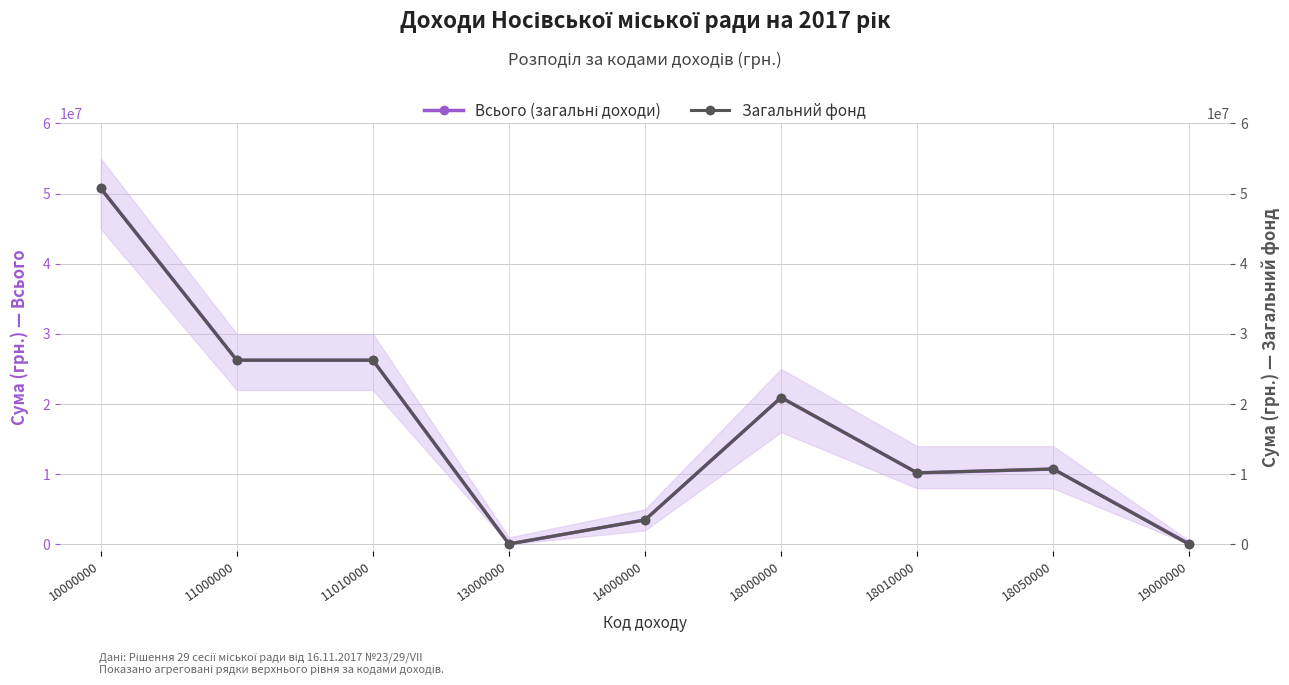

True or false: Всього (загальні доходи) and Загальний фонд cross at least once.

False